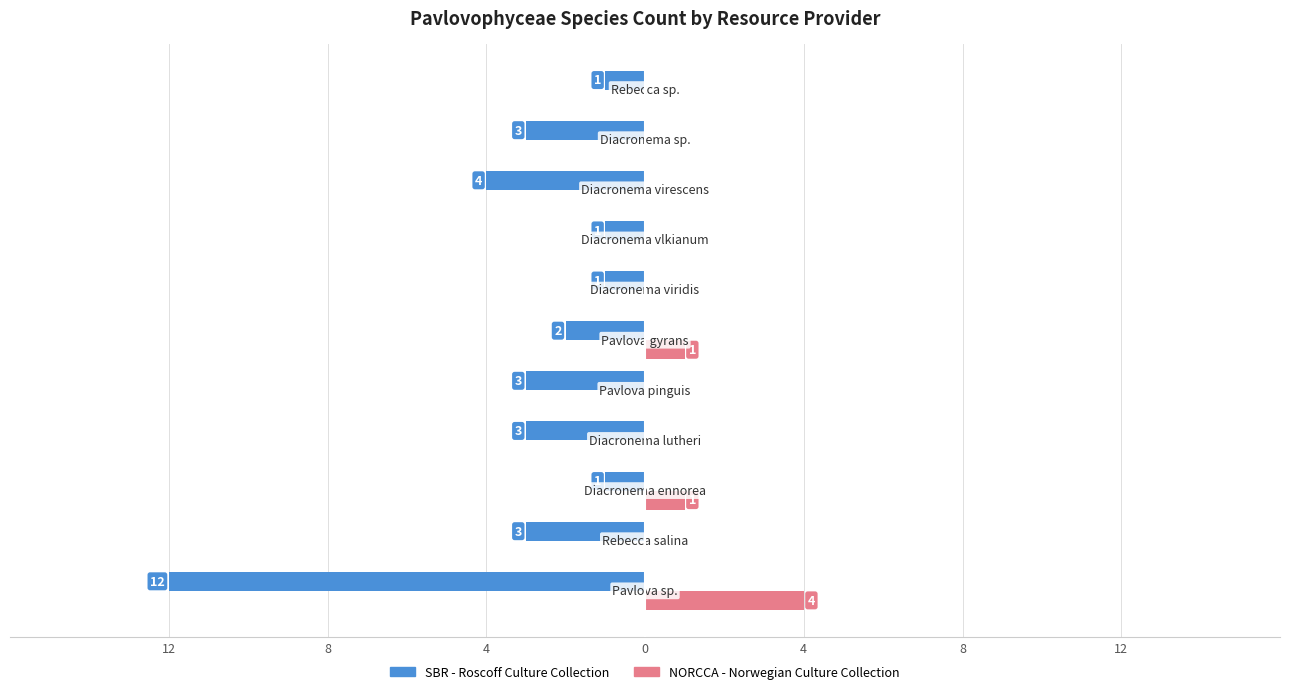

What is the value of the SBR - Roscoff Culture Collection bar at the 1st from the left?

-12